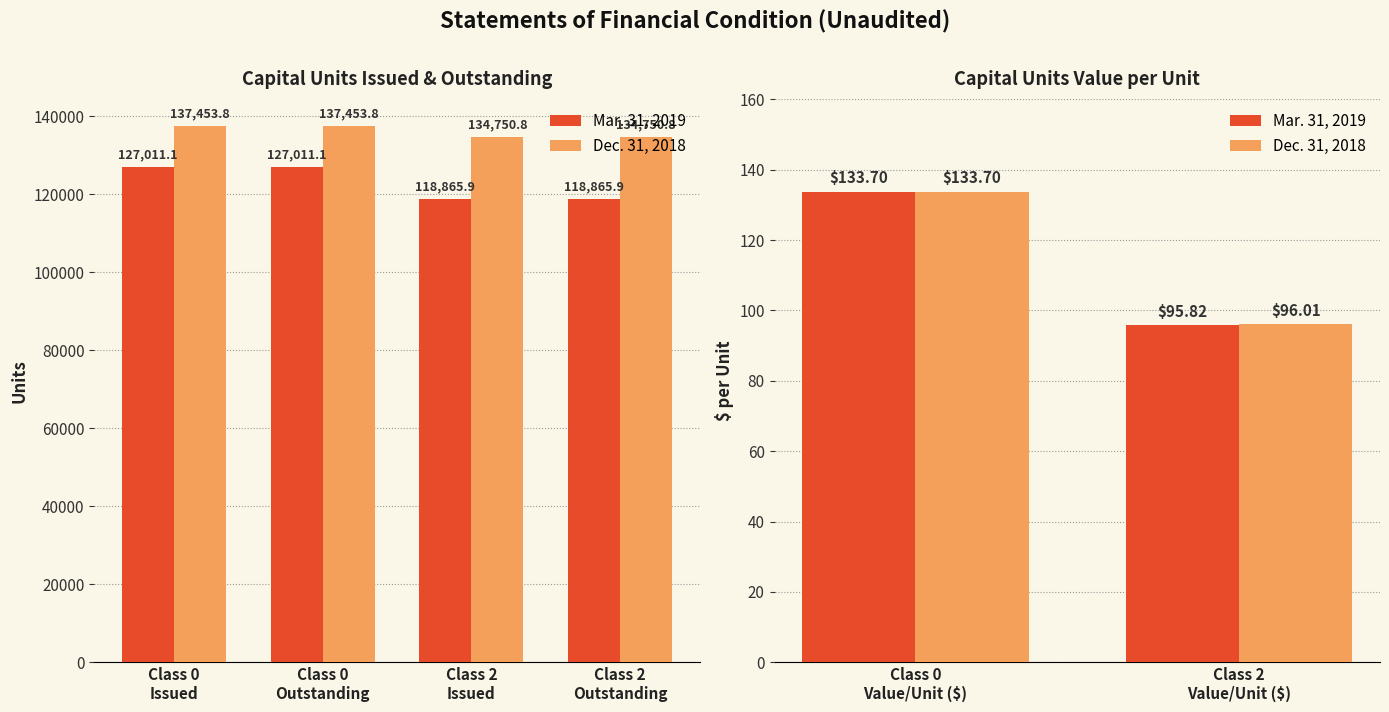

What is the minimum value for Dec. 31, 2018?

96.0